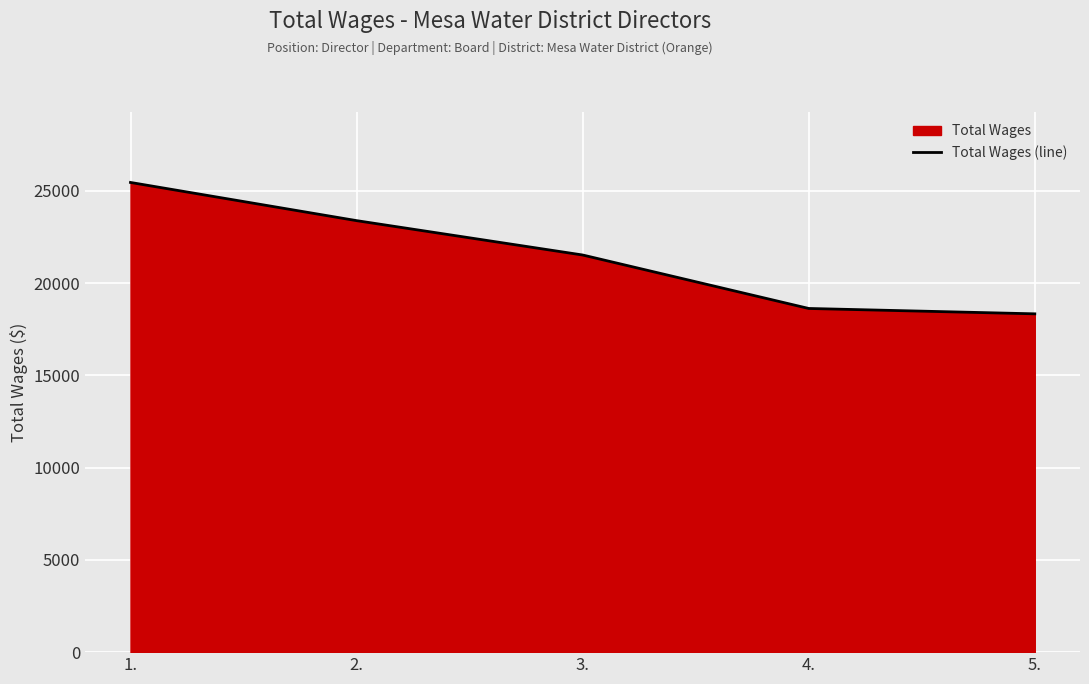

What is the average value?

21470